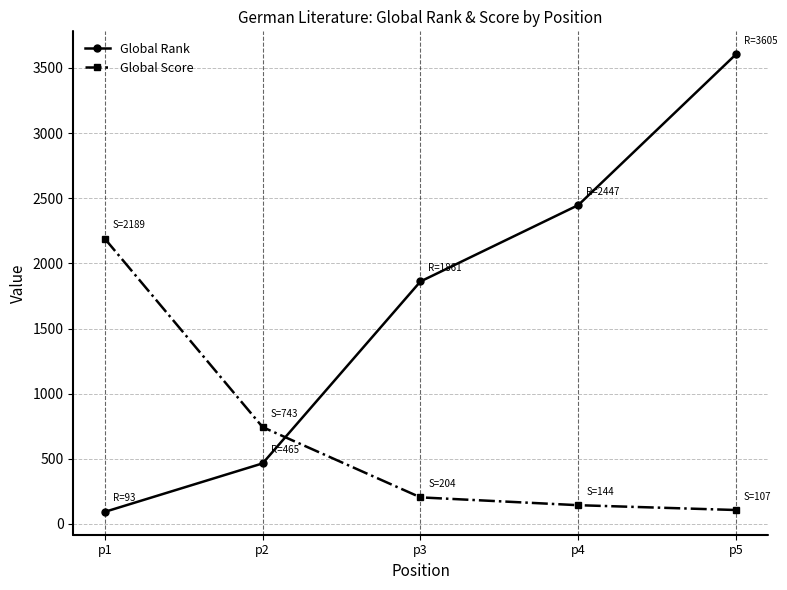

What is the spread (max minus min) of values at p2?

278